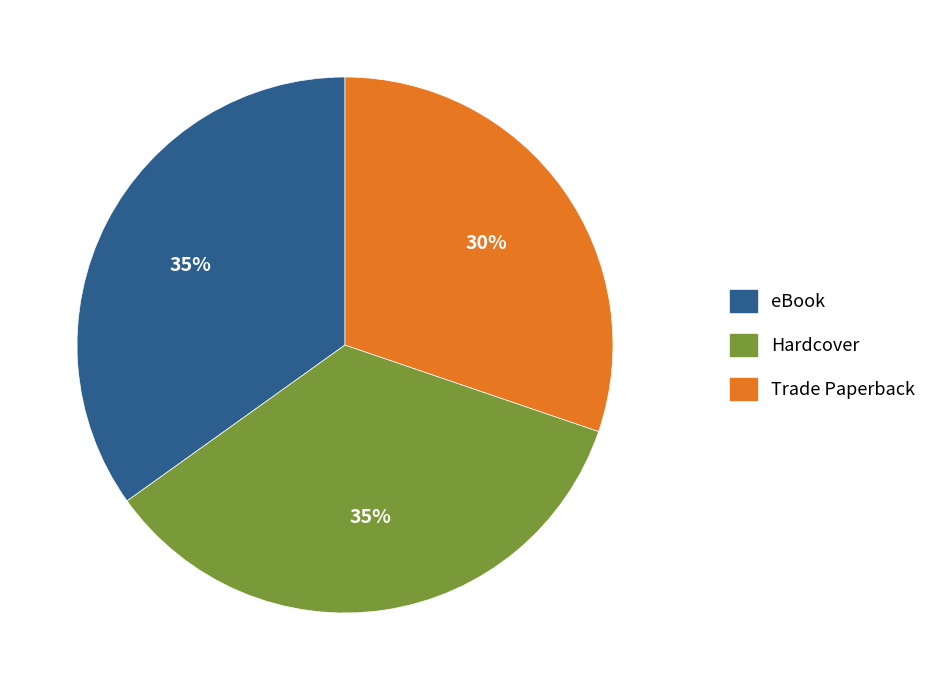

How many slices are in this pie chart?

3